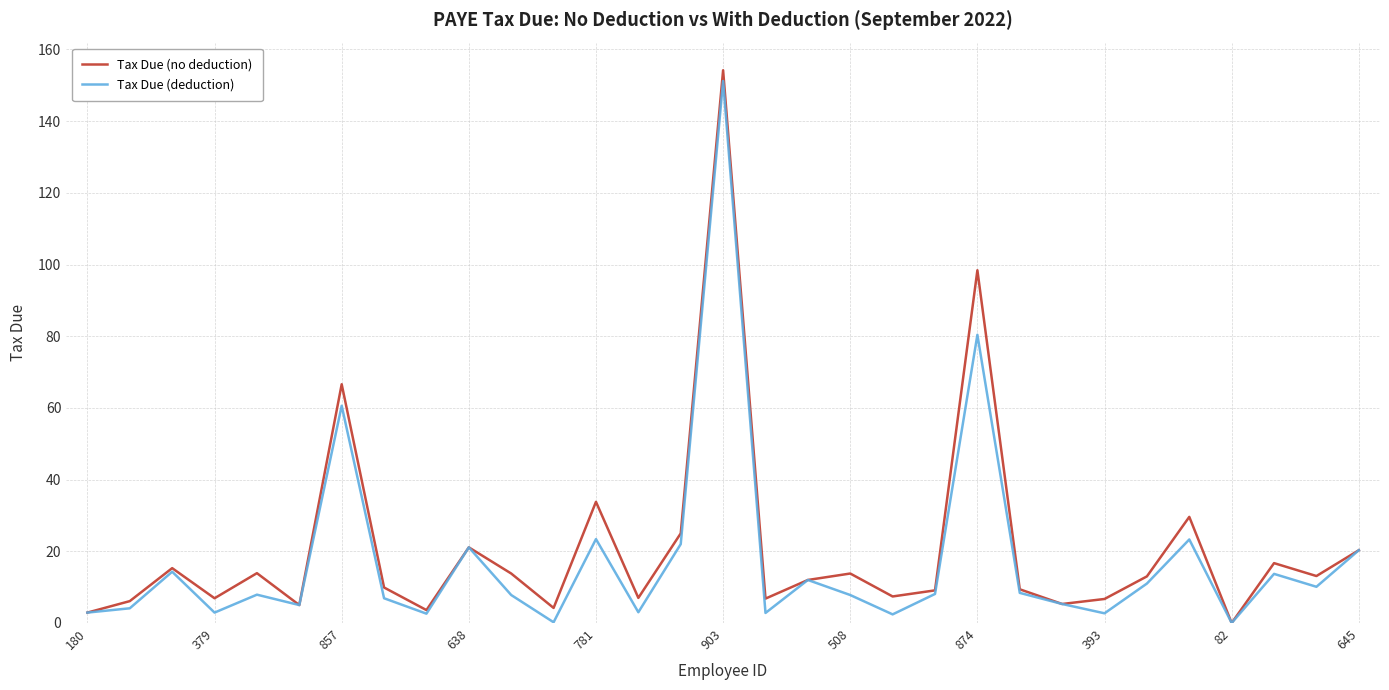

Which series has the largest range (max minus min)?

Tax Due (no deduction)